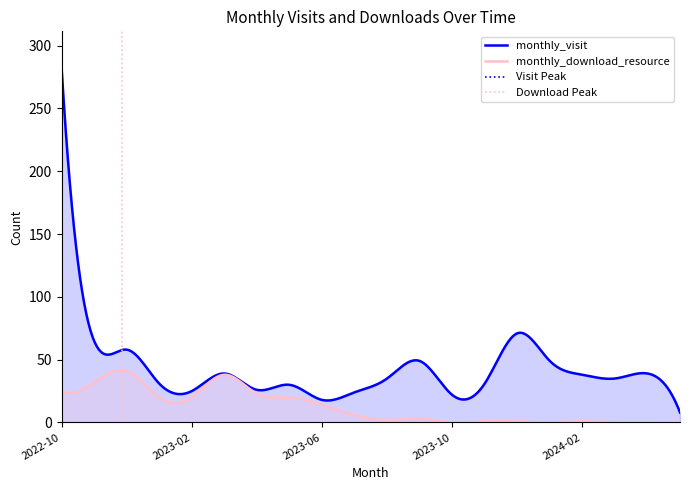

At which label does monthly_download_resource first exceed 6?

2022-10